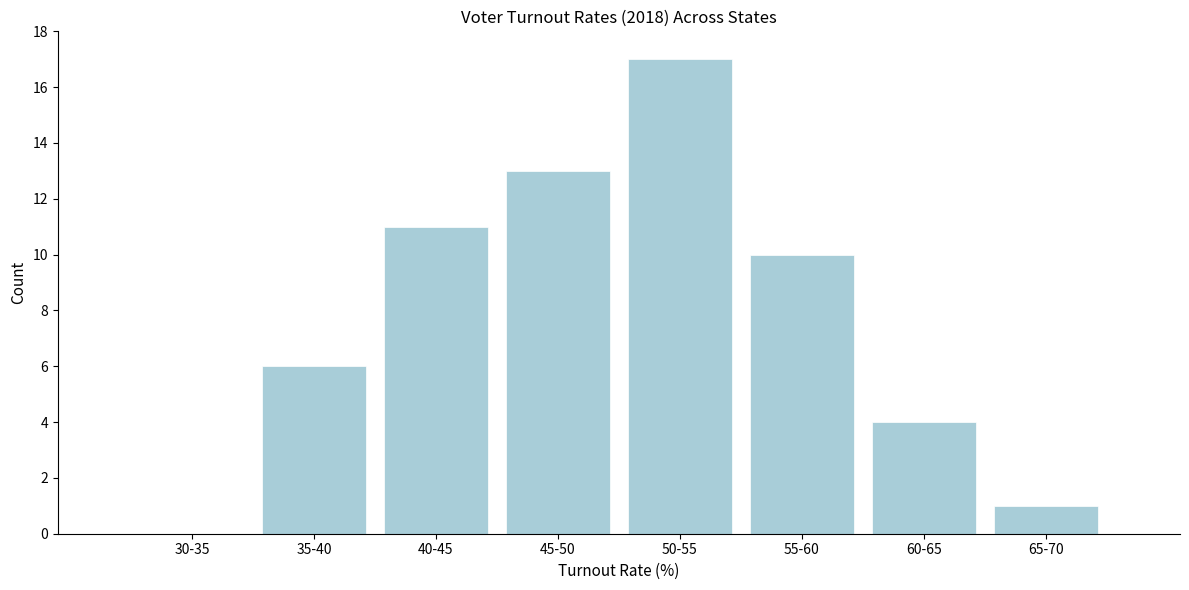

Reading right to left, extract all data points from this chart.

65-70=1	60-65=4	55-60=10	50-55=17	45-50=13	40-45=11	35-40=6	30-35=0